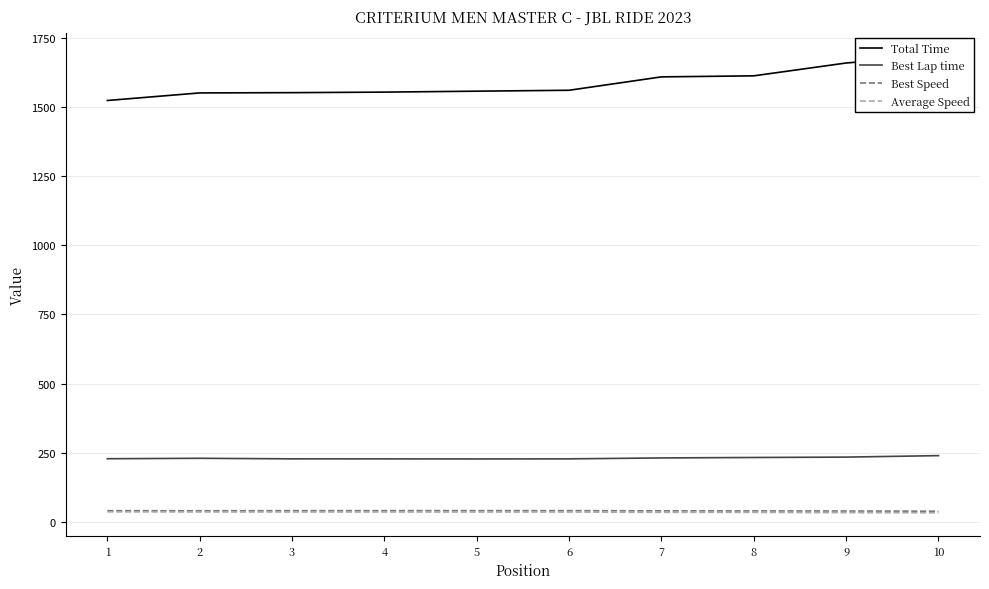

Which category has the highest value in the Average Speed series?

1